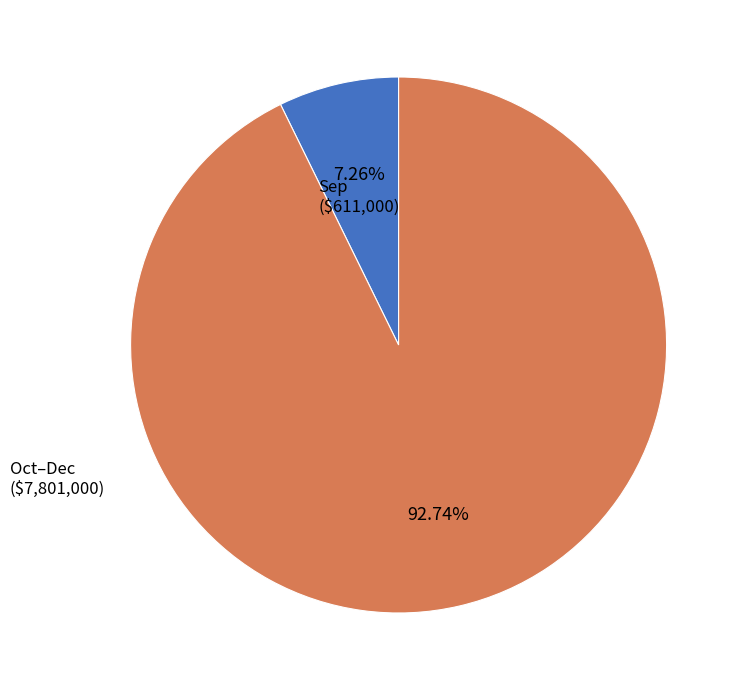

How many segments does this pie chart have?

2